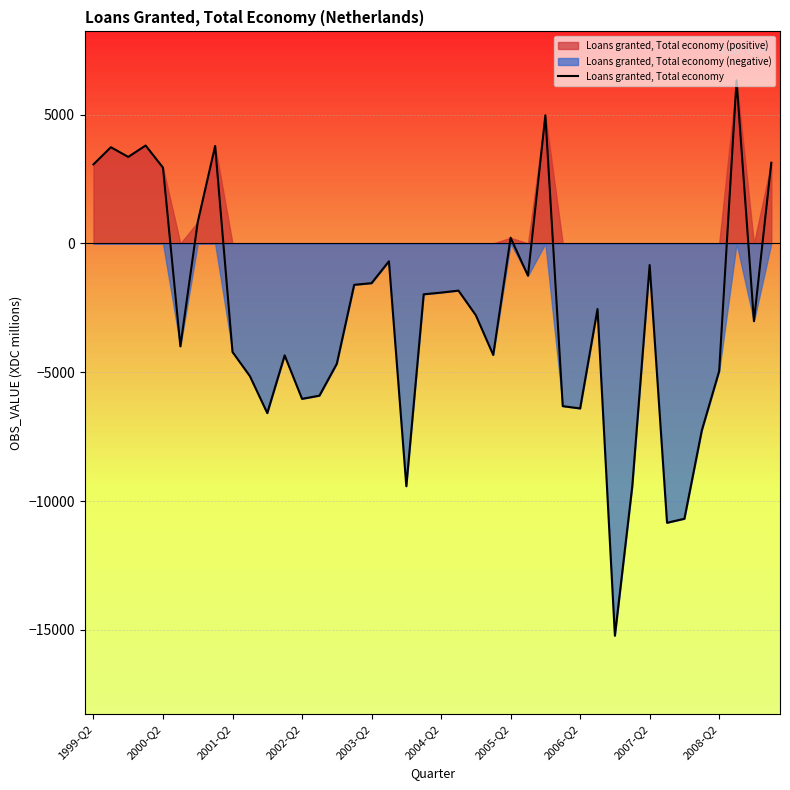

What is the maximum value for Loans granted, Total economy?

6331